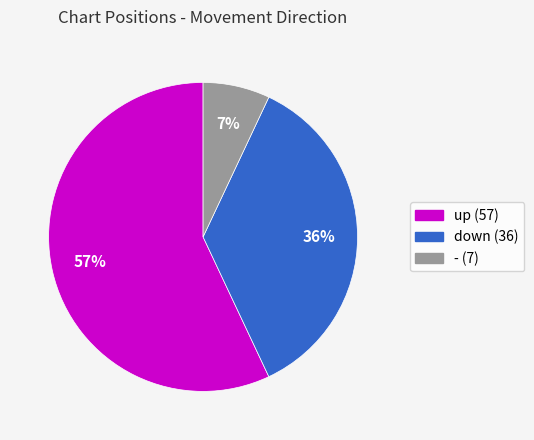

True or false: up accounts for 48% of the total.

False